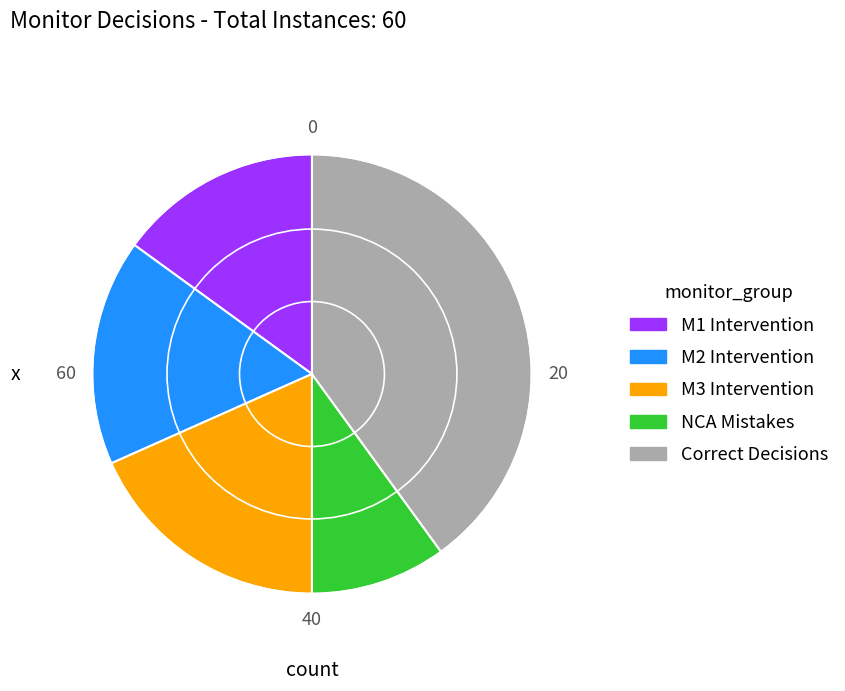

Is there a majority slice in this chart?

No